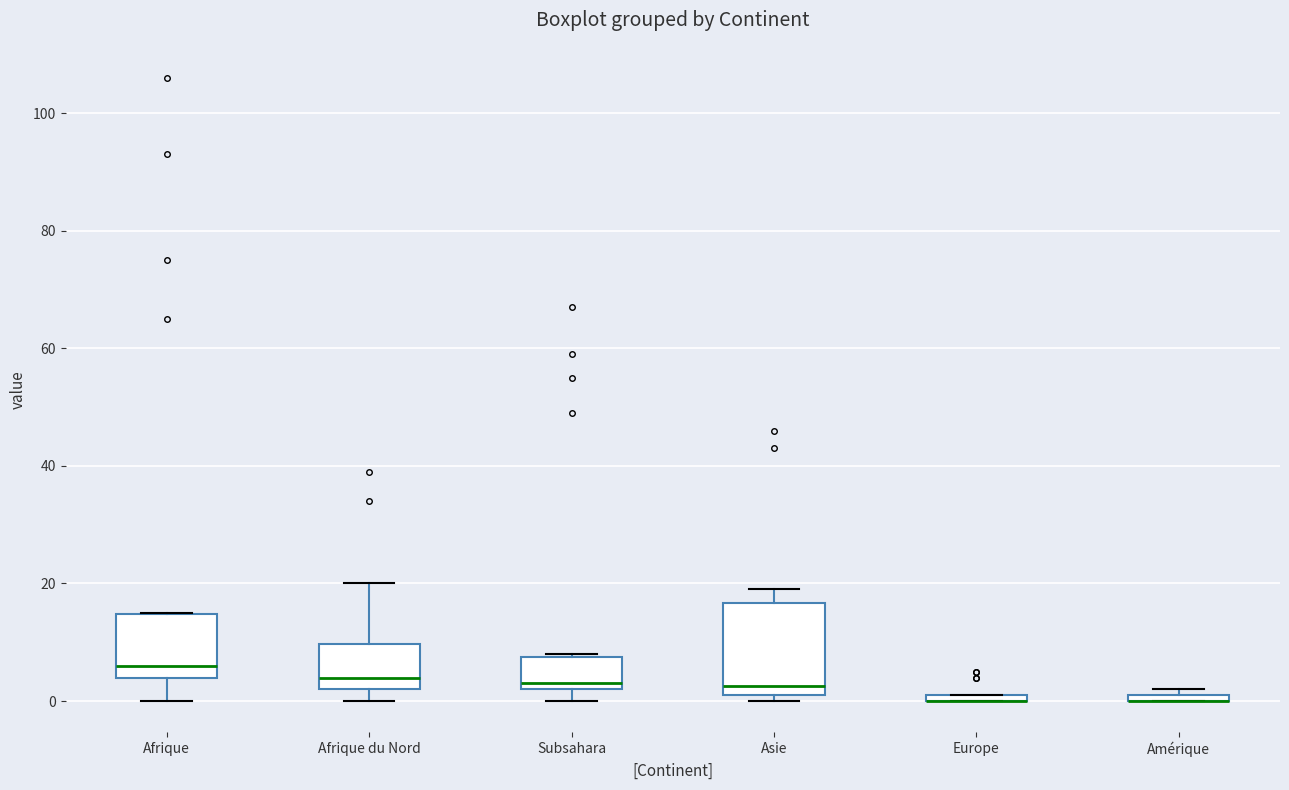

Where does the median line of the box for Subsahara sit on the y-axis? The values are not printed on the chart, so give them approximately, as read against the axis.

4